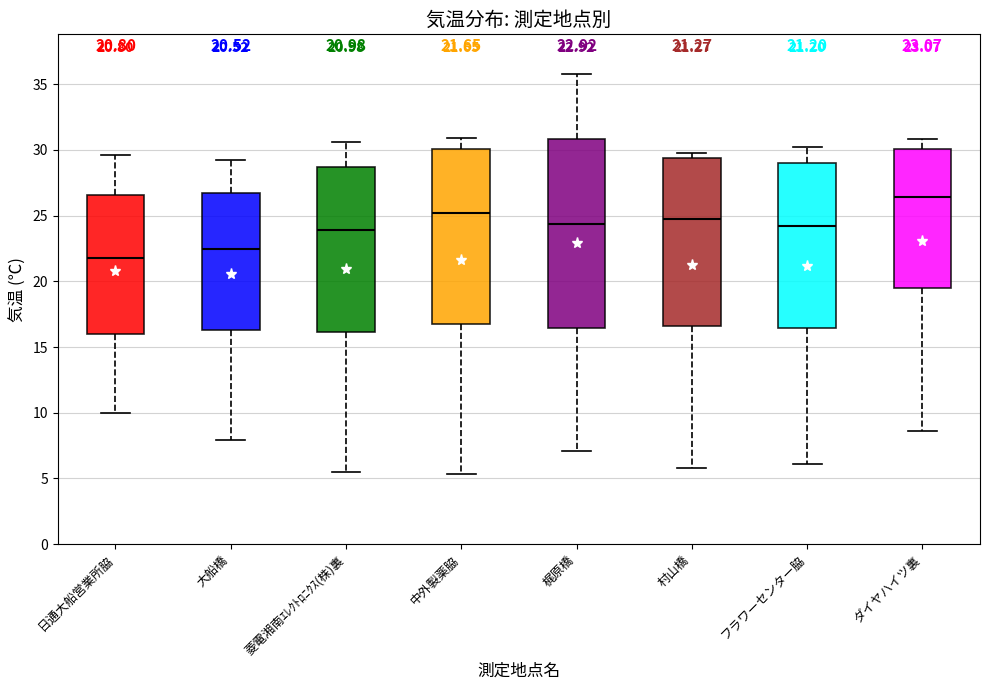

Which box has the highest median line?

ダイヤハイツ裏